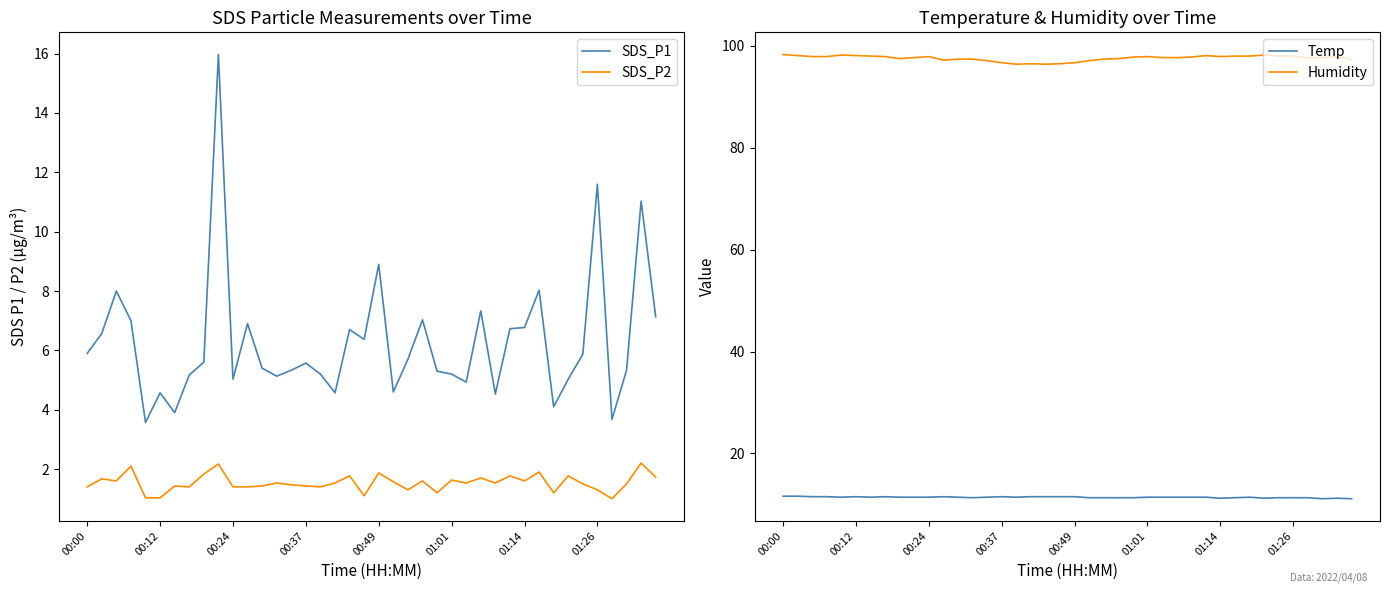

True or false: SDS_P2 and Temp cross at least once.

False